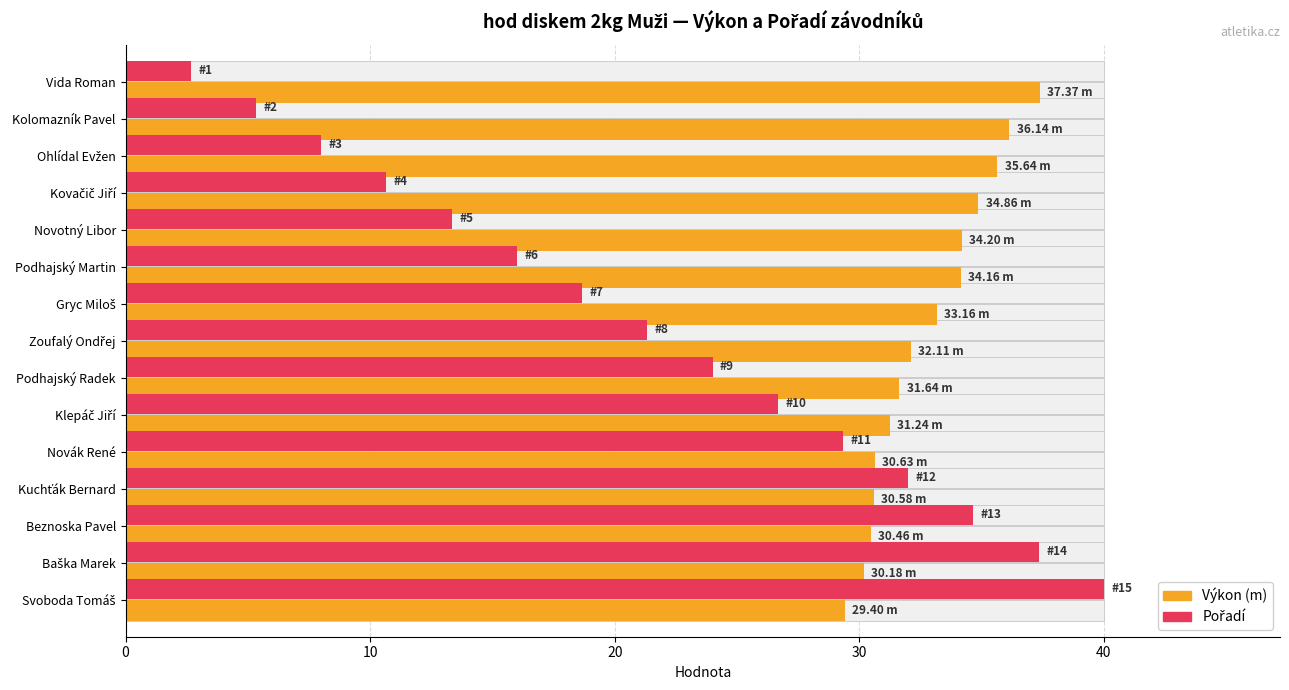

How many data points in Pořadí are above 21?

8